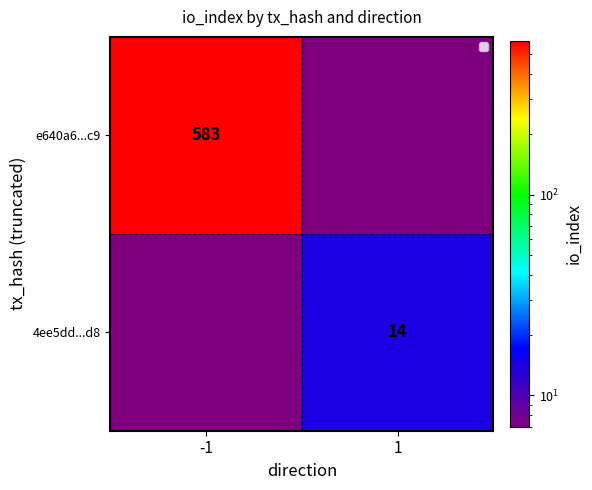

What is the difference between the highest and lowest values at 1?

7